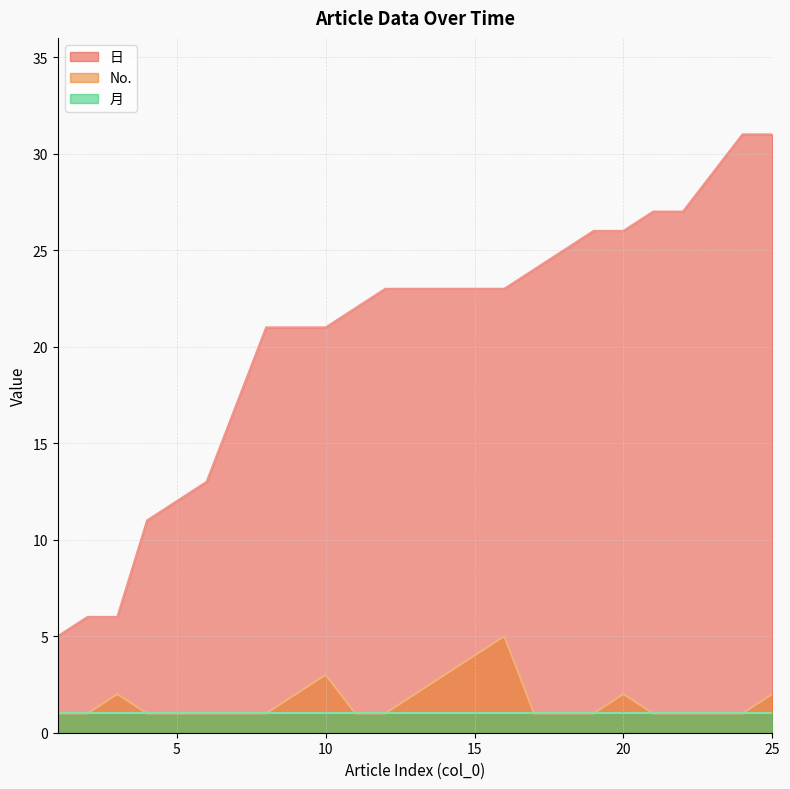

What is the sum of all 日 values?

516